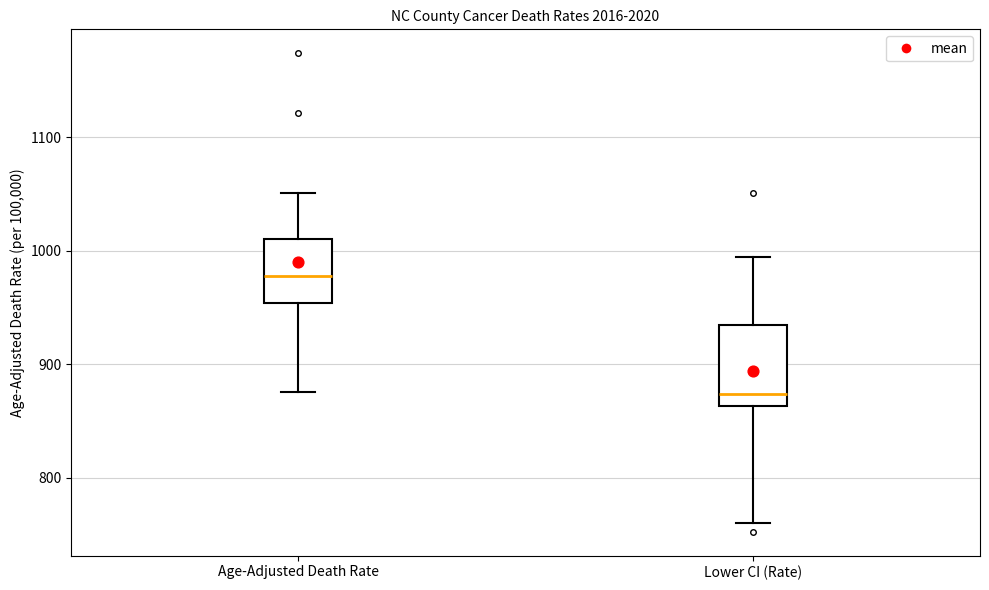

Reading left to right, read every box against the y-axis: the position of its median line, the range the box covers, and the ends of its whiskers. The values are not printed on the chart, so give them approximately, as read against the axis.

Age-Adjusted Death Rate: median 980, box 950 to 1010, whiskers 880 to 1050
Lower CI (Rate): median 870, box 860 to 930, whiskers 760 to 990